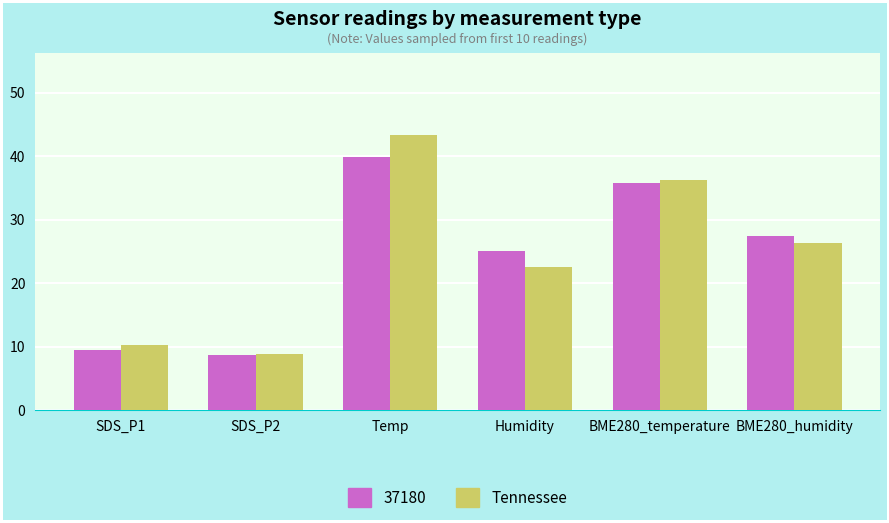

The value of Tennessee at Temp is 76.1. True or false?

False